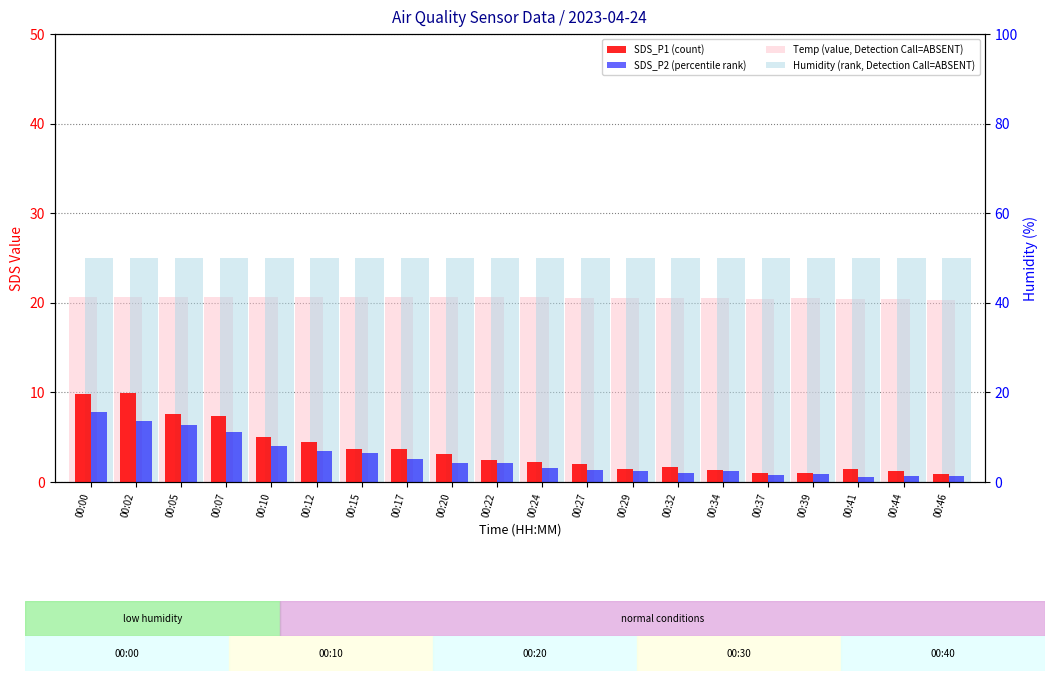

What is the highest value of the SDS_P1 (count) series?

9.9